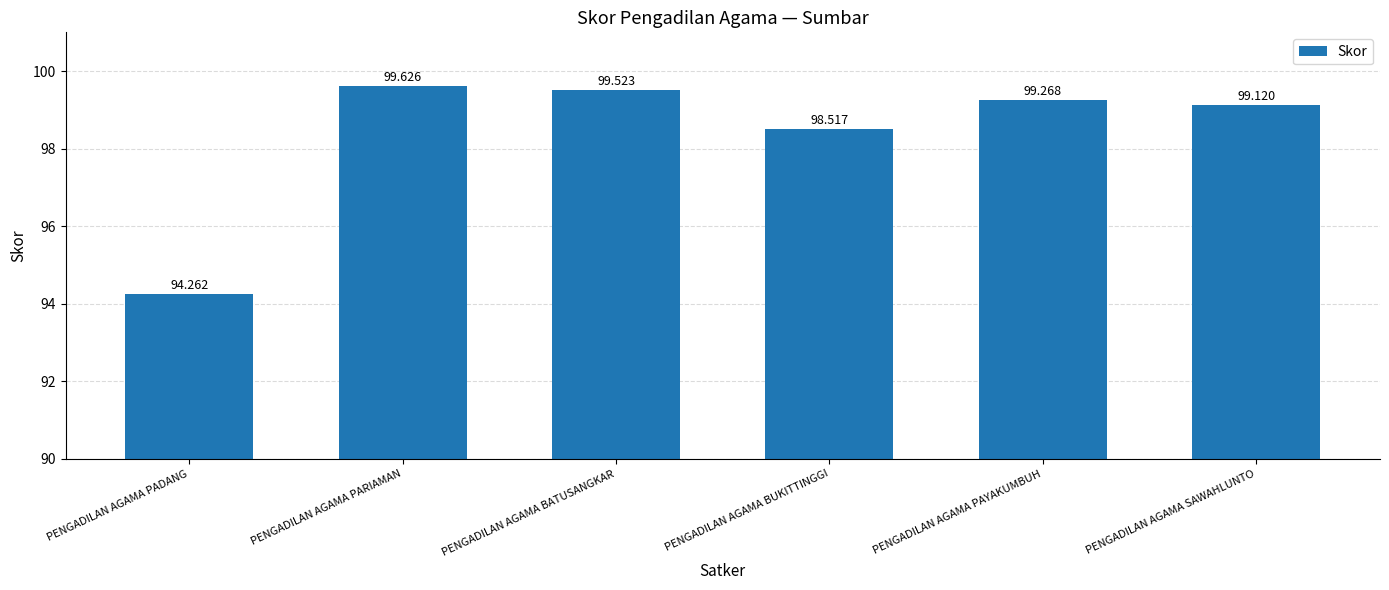

List the labels in order of value, smallest first.

PENGADILAN AGAMA PADANG, PENGADILAN AGAMA BUKITTINGGI, PENGADILAN AGAMA SAWAHLUNTO, PENGADILAN AGAMA PAYAKUMBUH, PENGADILAN AGAMA BATUSANGKAR, PENGADILAN AGAMA PARIAMAN